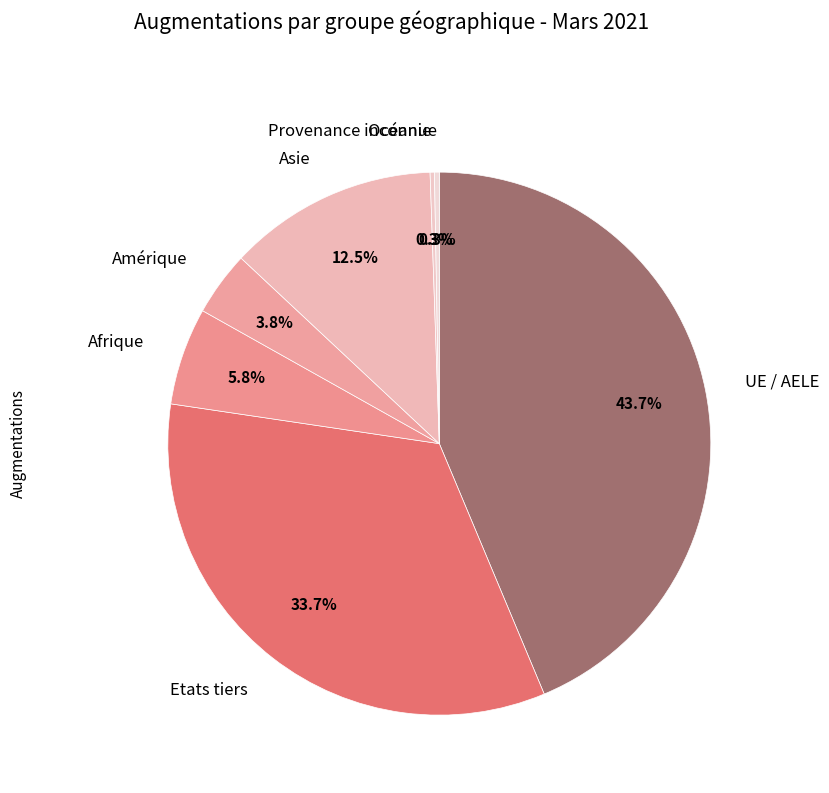

Approximately how many times larger is the value at Amérique compared to Asie?

0.3